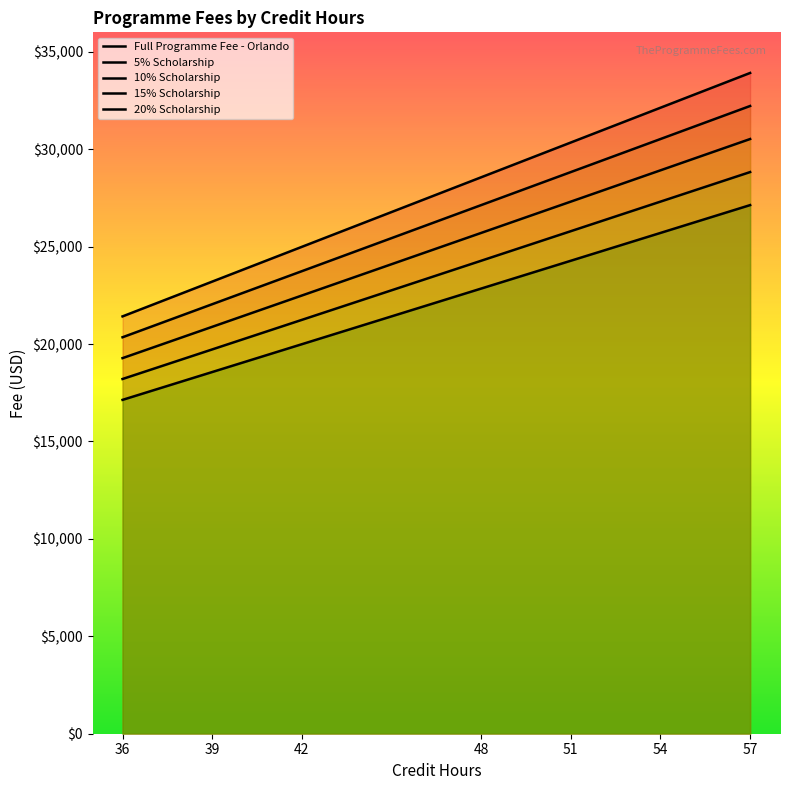

Which series changed the most between 36 and 54?

Full Programme Fee - Orlando